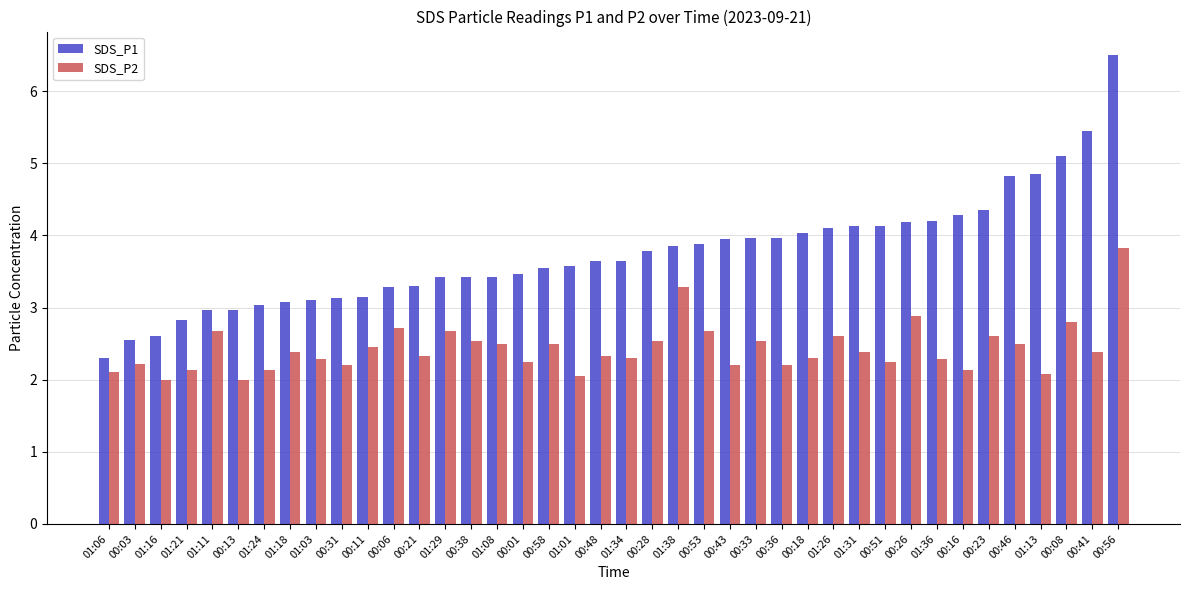

Is the value of SDS_P1 at 01:11 greater than the value of SDS_P2 at 01:34?

Yes